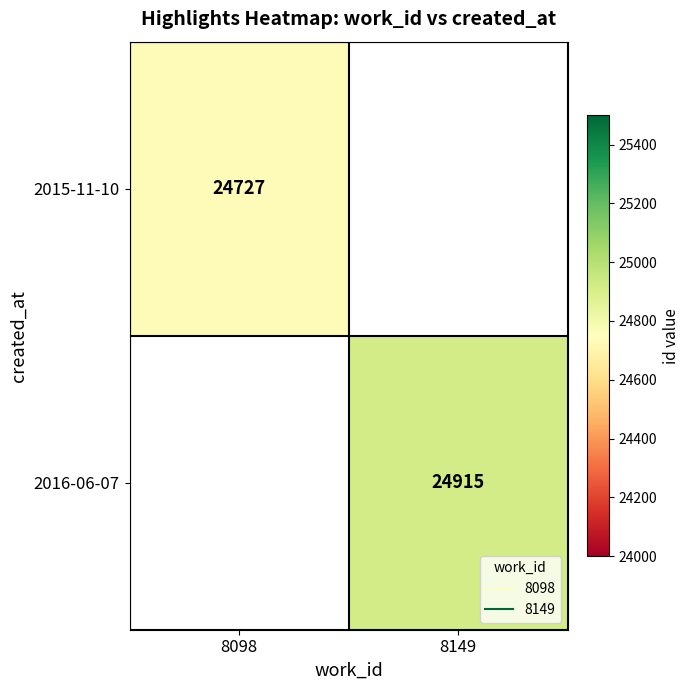

At how many categories does at least one series exceed 24835?

1